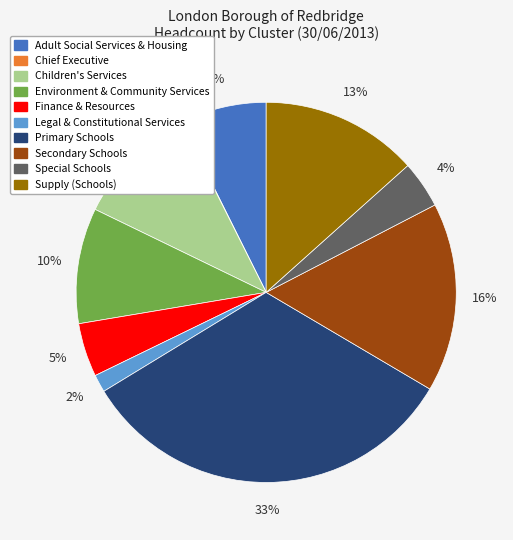

To the nearest percent, what portion does Primary Schools represent?

33%